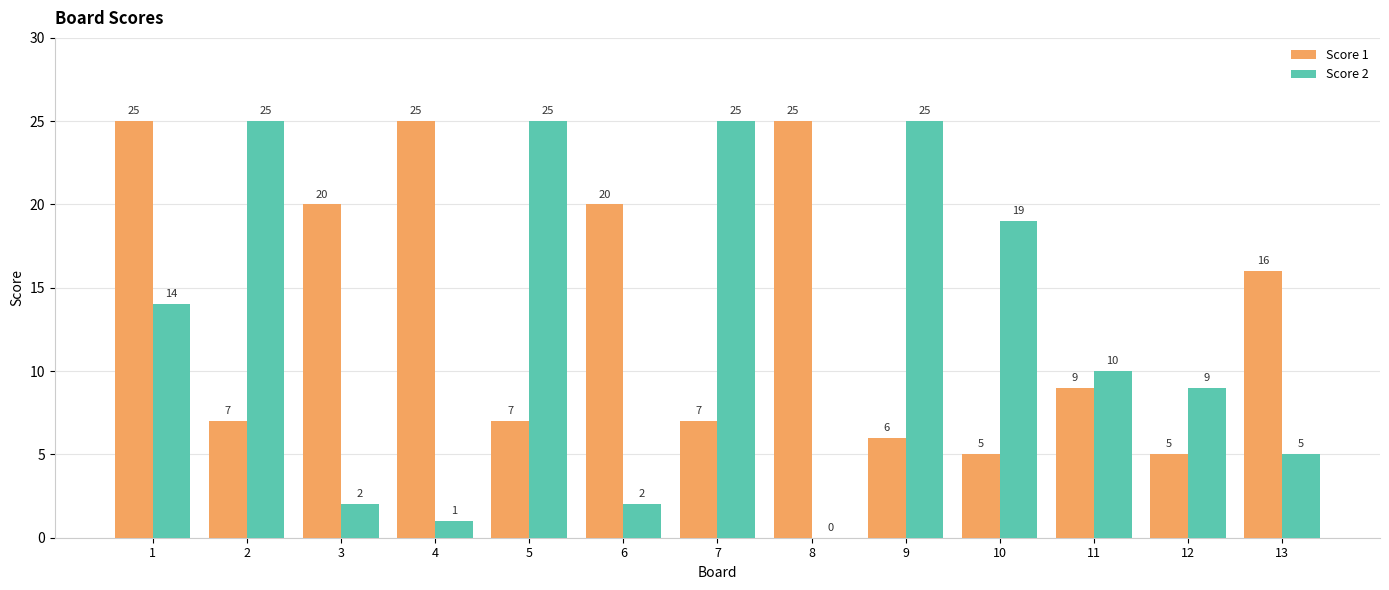

What is the greatest value displayed?

25